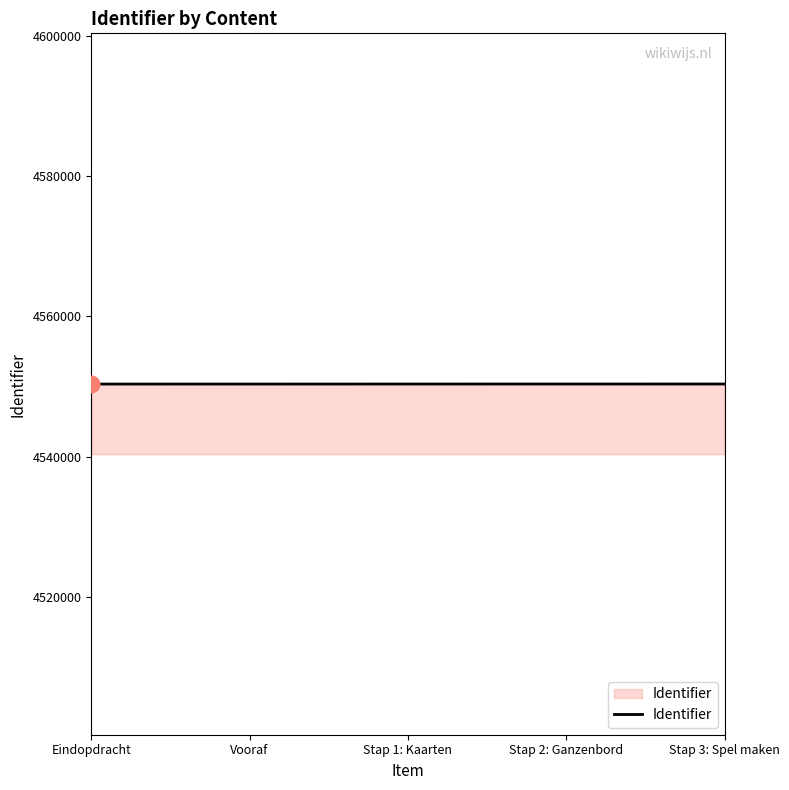

What is the ratio of the value at Stap 3: Spel maken to the value at Stap 1: Kaarten?

1.0